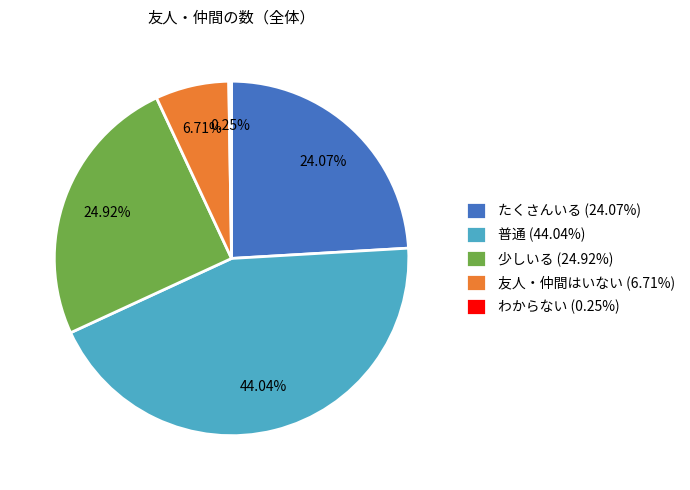

Which has a higher value, 少しいる (24.92%) or たくさんいる (24.07%)?

少しいる (24.92%)